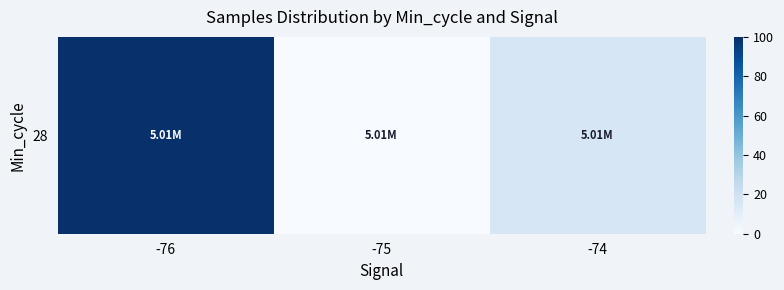

List the labels in order of value, smallest first.

-75, -74, -76